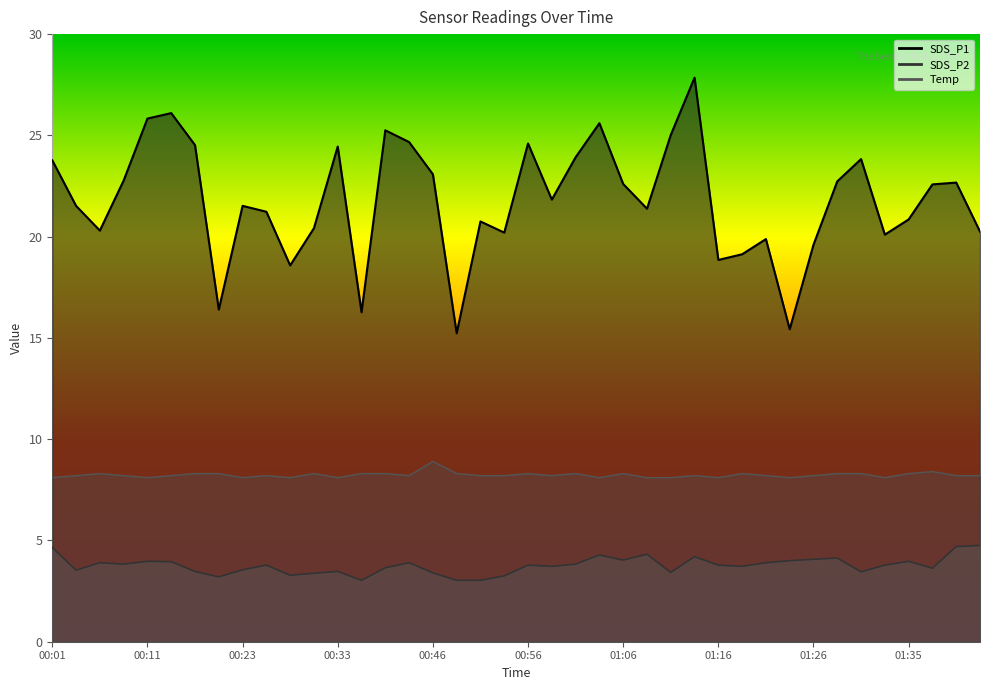

At which category is the sum across all series the highest?

01:13